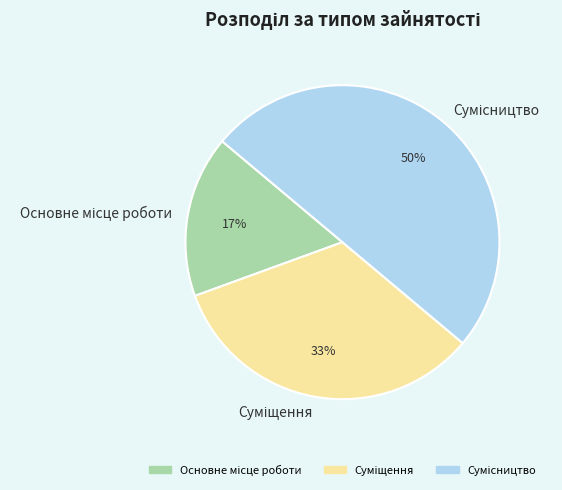

To the nearest percent, what is the average slice percentage?

33%